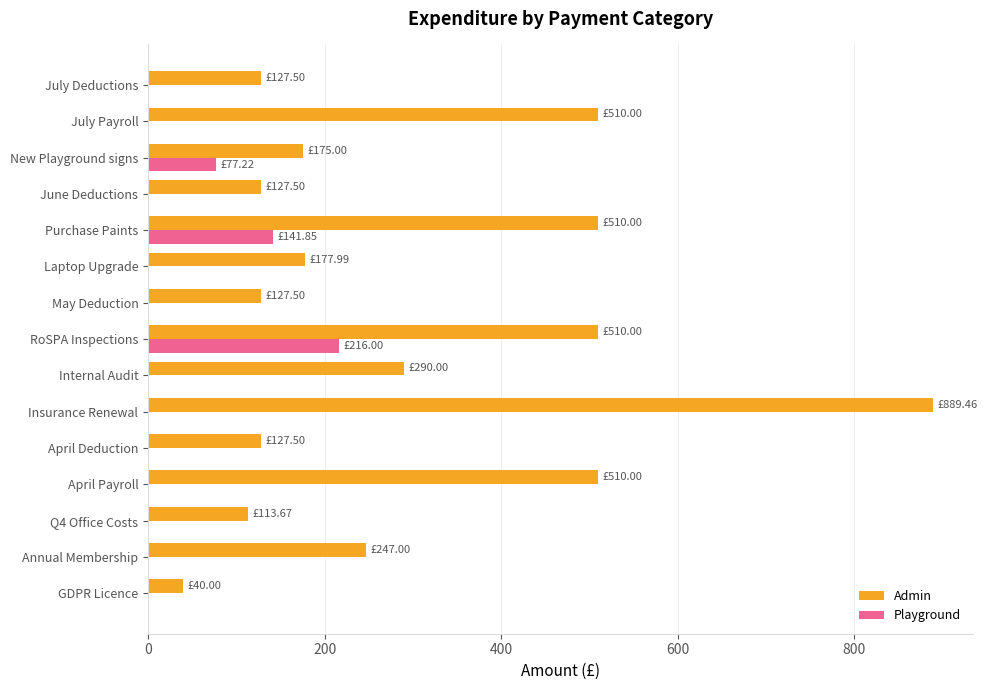

How many data points in Playground are above 0?

3